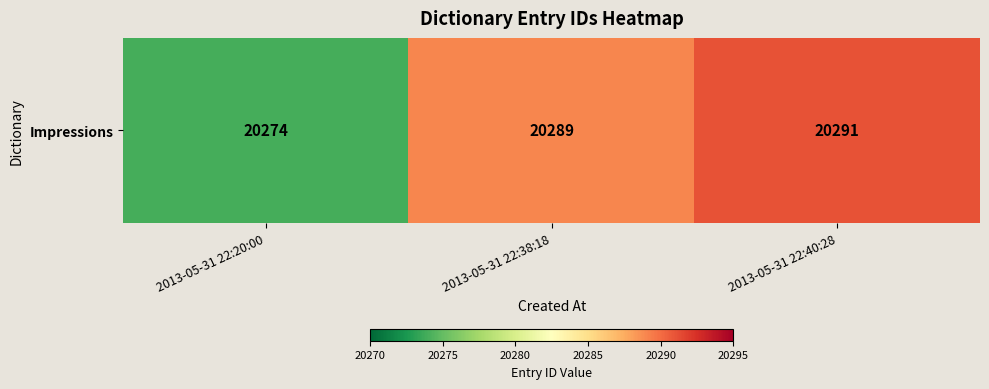

How many series are shown in this chart?

1